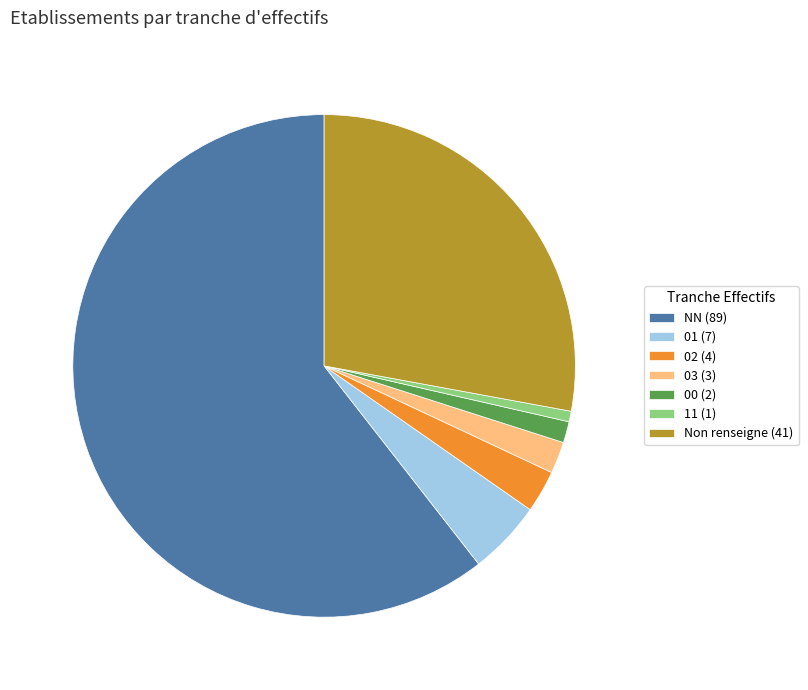

Rank the categories by value from highest to lowest.

NN (89), Non renseigne (41), 01 (7), 02 (4), 03 (3), 00 (2), 11 (1)